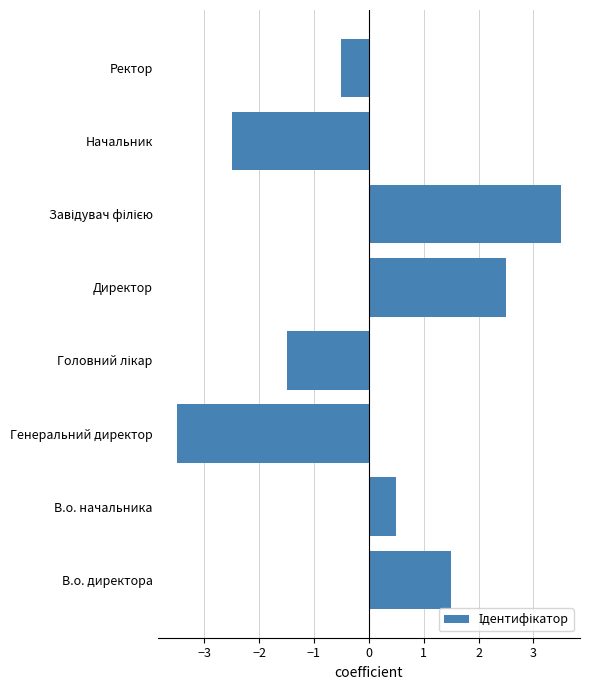

What is the difference between the second highest and minimum values?

6.0